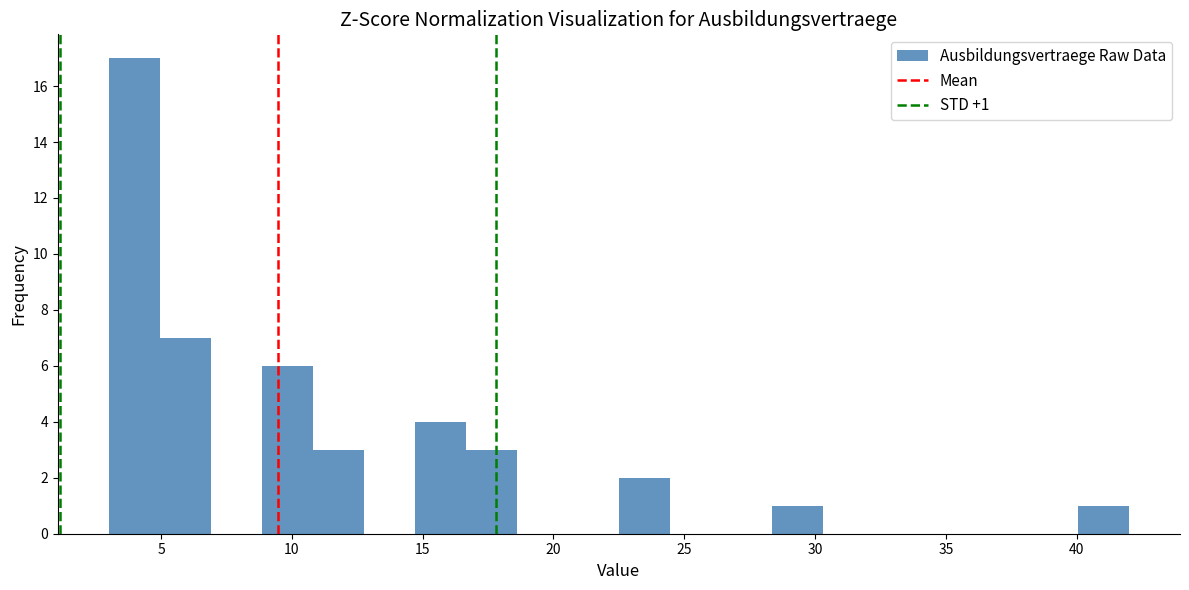

Around what value on the x-axis is the tallest bar? Give the approximate position of its centre, as read against the axis.

4.0